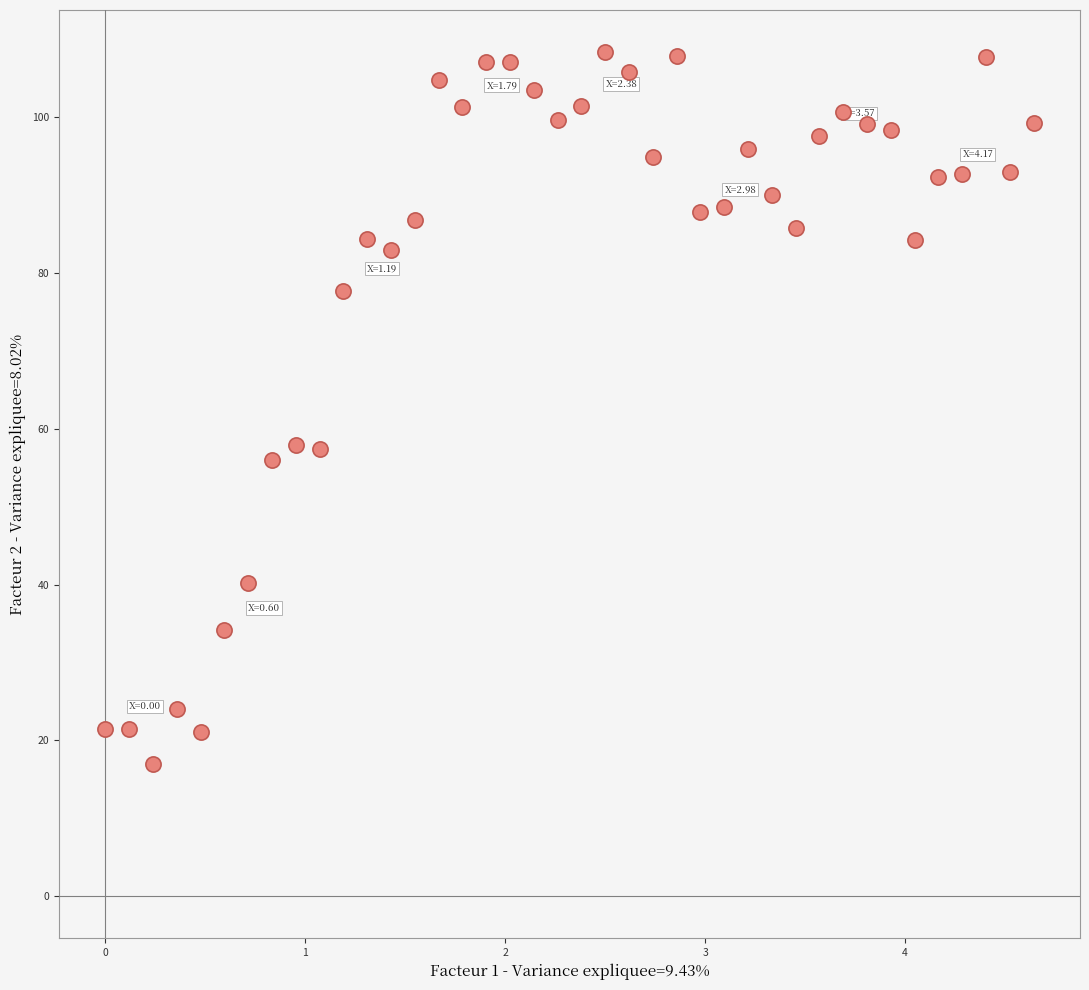

What is the range of X values (max minus min)?

4.6